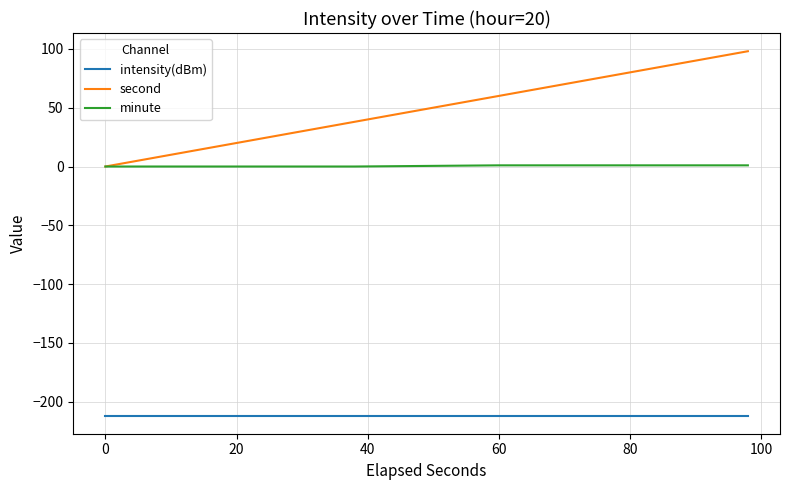

Which series has the largest total across all categories?

second